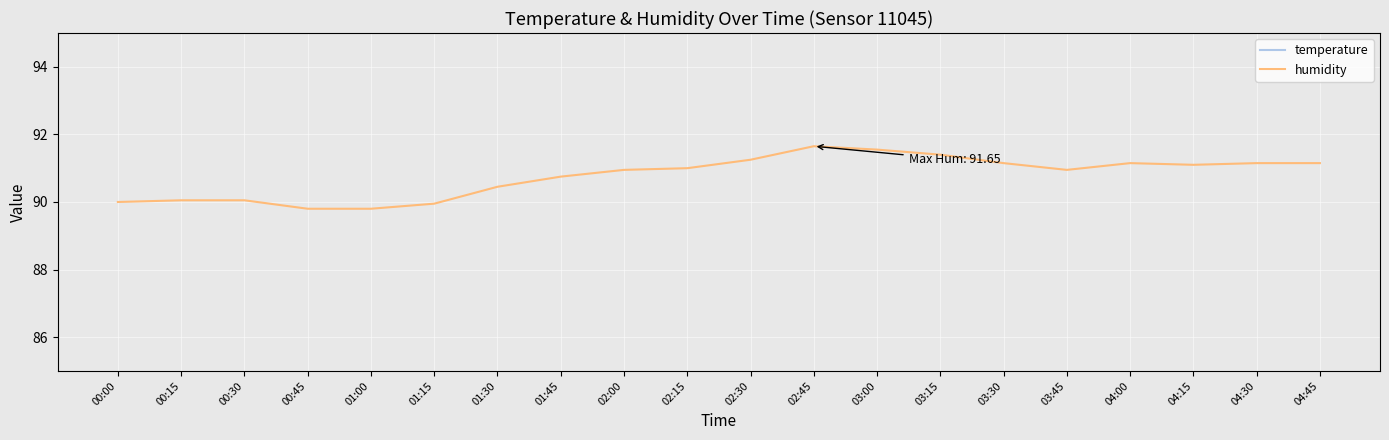

Reading left to right, extract all data points from this chart.

temperature: 5.5	5.4	5.3	5.4	5.2	5.3	5.2	5.2	5.3	5.5	5.3	5.3	5.2	5.2	5.4	5.2	5.2	5.1	5.2	5.1
humidity: 90.0	90.0	90.0	89.8	89.8	90.0	90.5	90.8	91.0	91.0	91.2	91.7	91.5	91.4	91.2	91.0	91.2	91.1	91.2	91.2